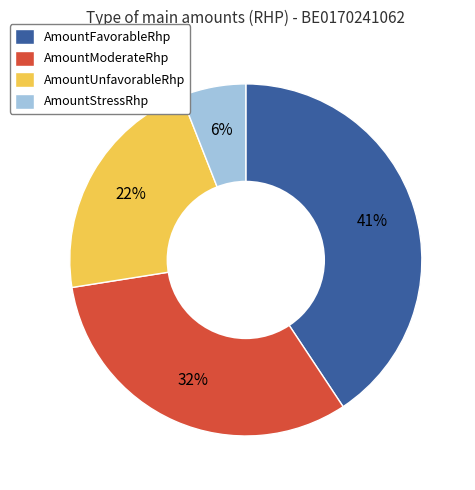

What percentage is the AmountUnfavorableRhp slice, to the nearest percent?

22%